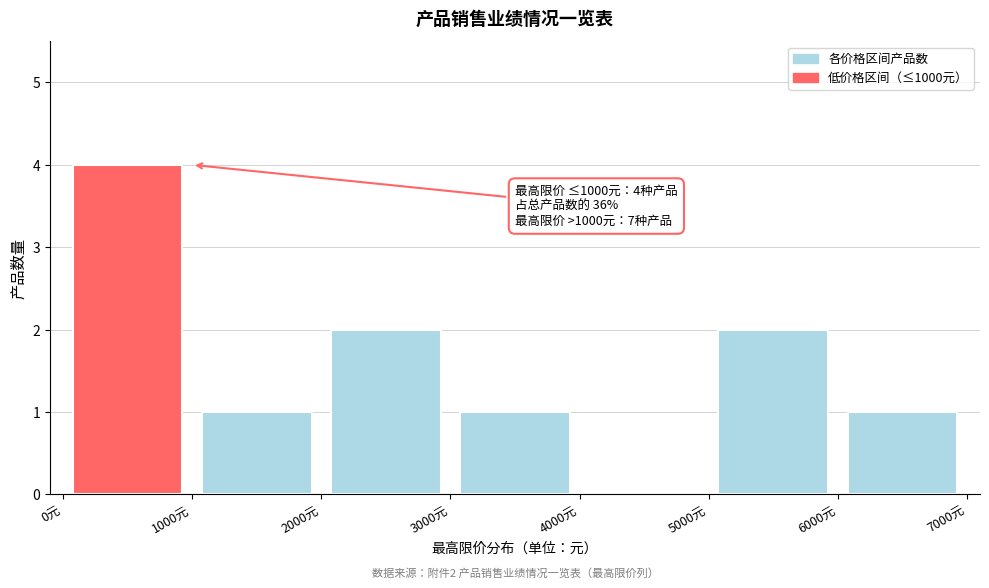

Which range on the x-axis has the tallest bar?

0 to 1000